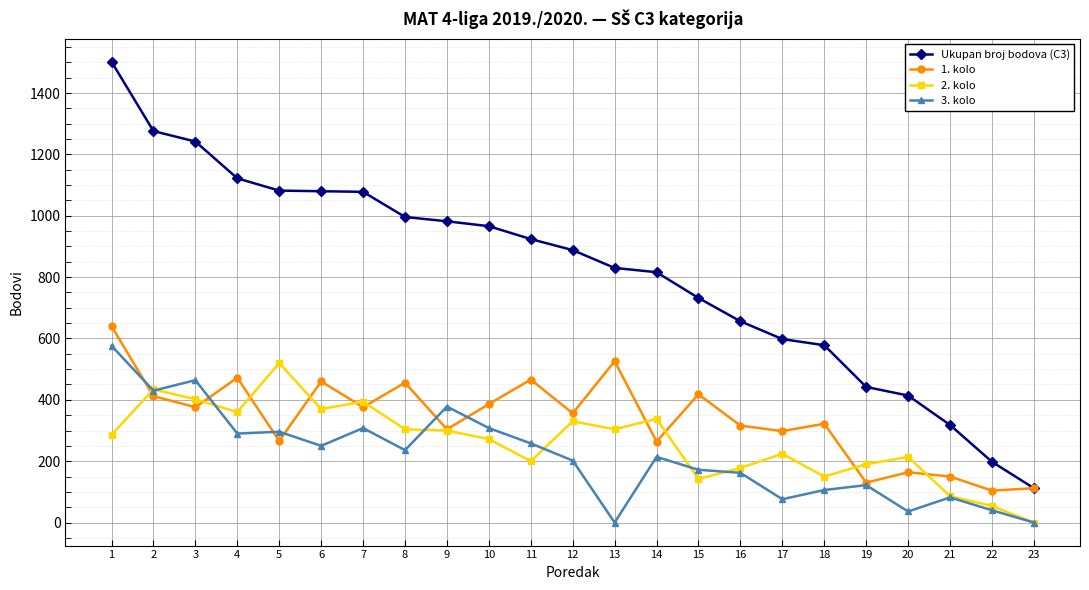

What is the difference between the second highest and second lowest values in the 3. kolo series?

464